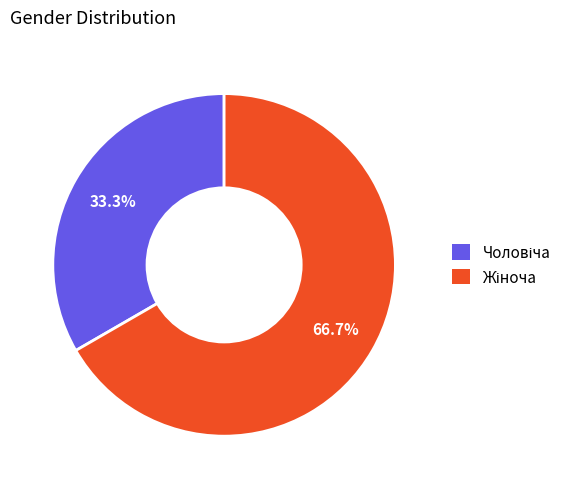

Is there a majority slice in this chart?

Yes